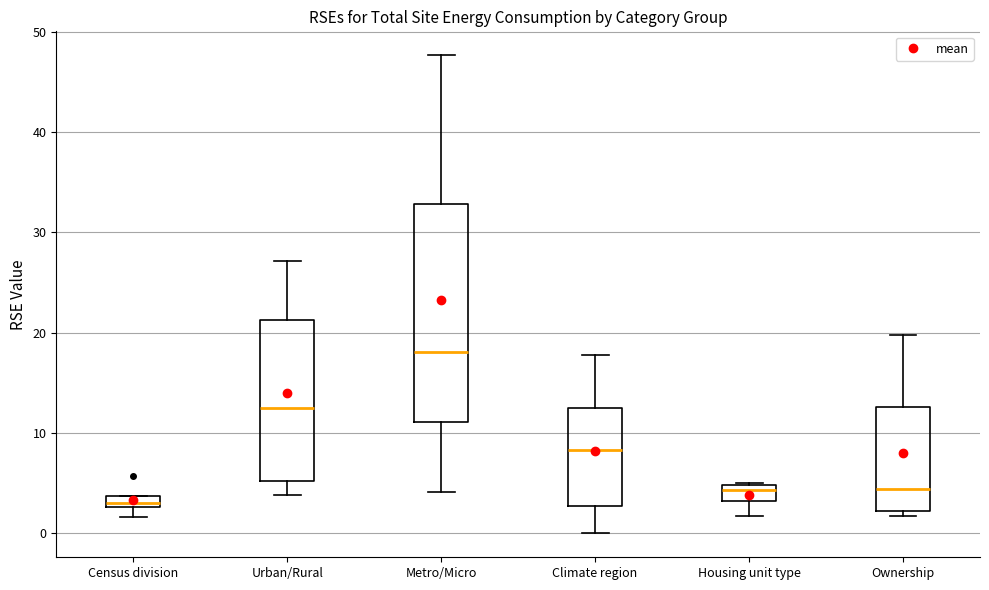

Where does the lower whisker of the box for Urban/Rural end on the y-axis? The values are not printed on the chart, so give them approximately, as read against the axis.

4